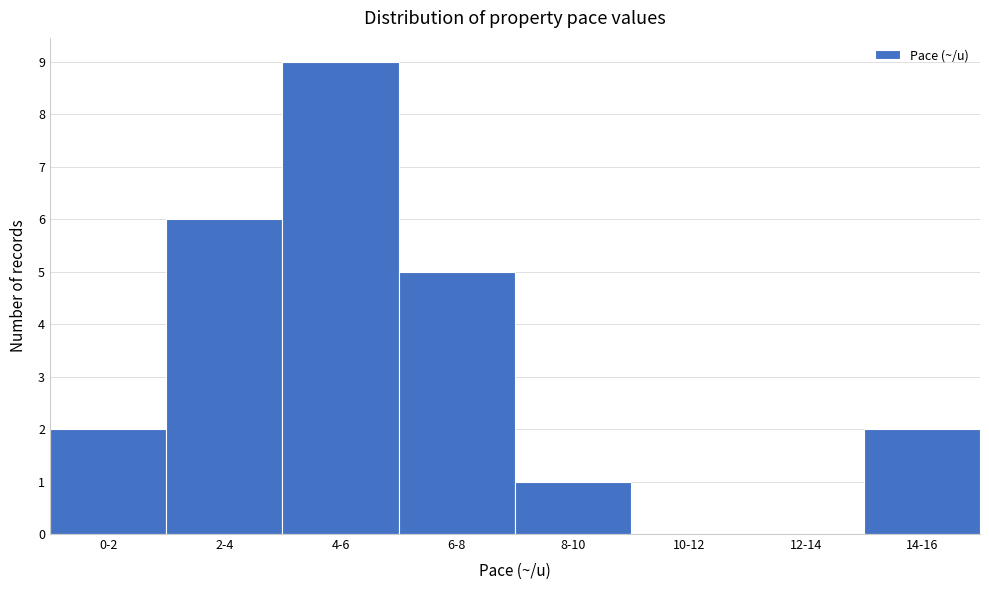

Reading right to left, what are all the values shown in this chart?

14-16=2	12-14=0	10-12=0	8-10=1	6-8=5	4-6=9	2-4=6	0-2=2